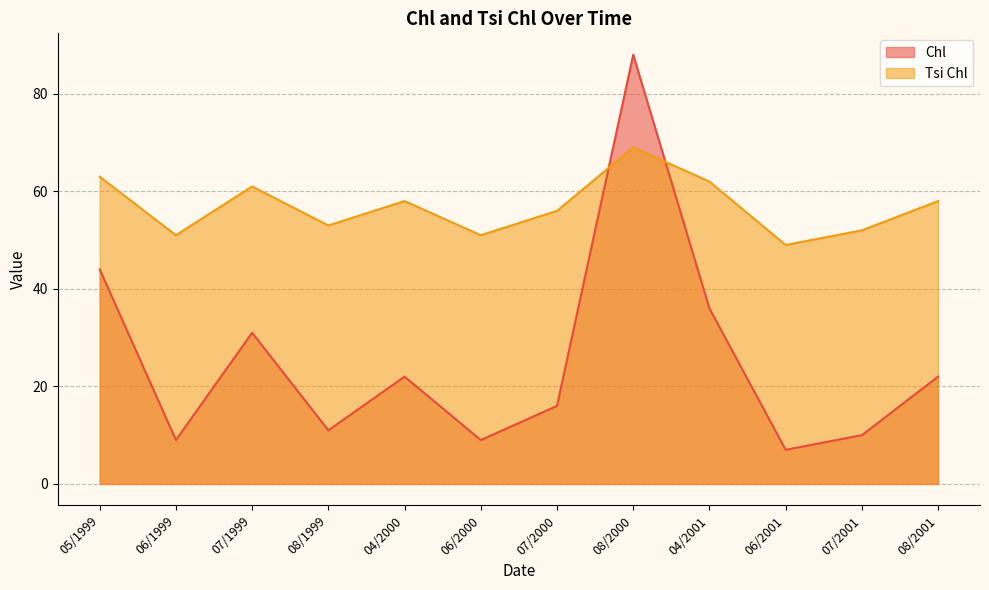

What is the spread (max minus min) of values at 05/1999?

19